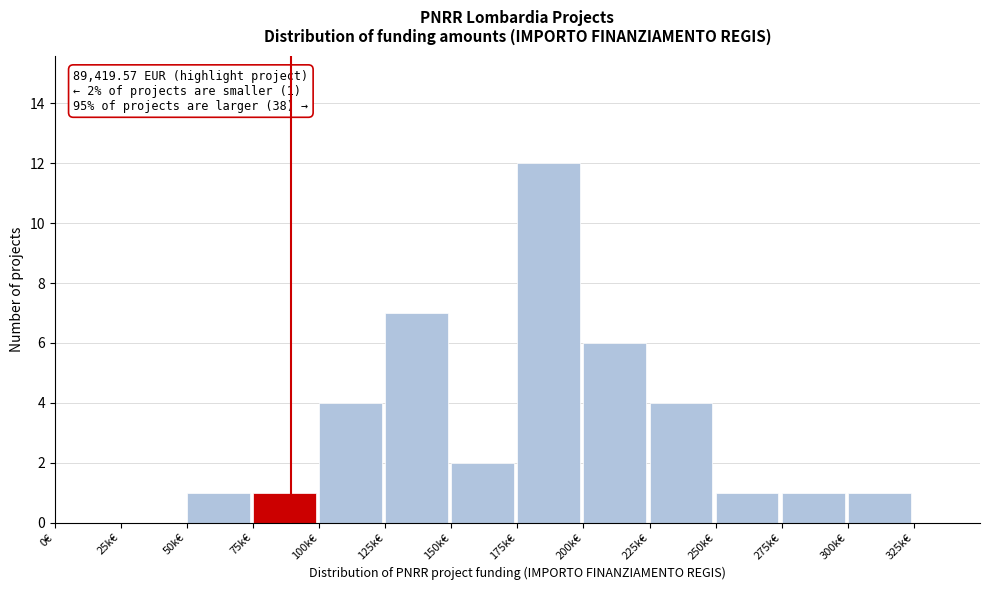

Reading left to right, transcribe all the data shown in this chart.

0€=0	25k€=0	50k€=1	75k€=1	100k€=4	125k€=7	150k€=2	175k€=12	200k€=6	225k€=4	250k€=1	275k€=1	300k€=1	325k€=0